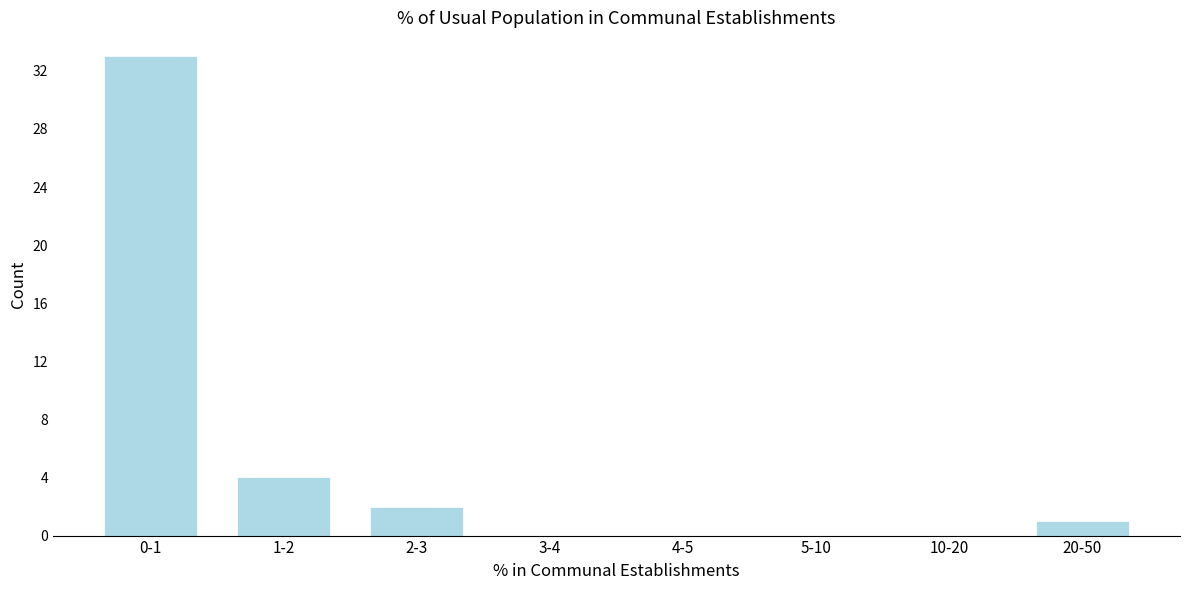

Reading left to right, transcribe all the data shown in this chart.

0-1=33	1-2=4	2-3=2	3-4=0	4-5=0	5-10=0	10-20=0	20-50=1